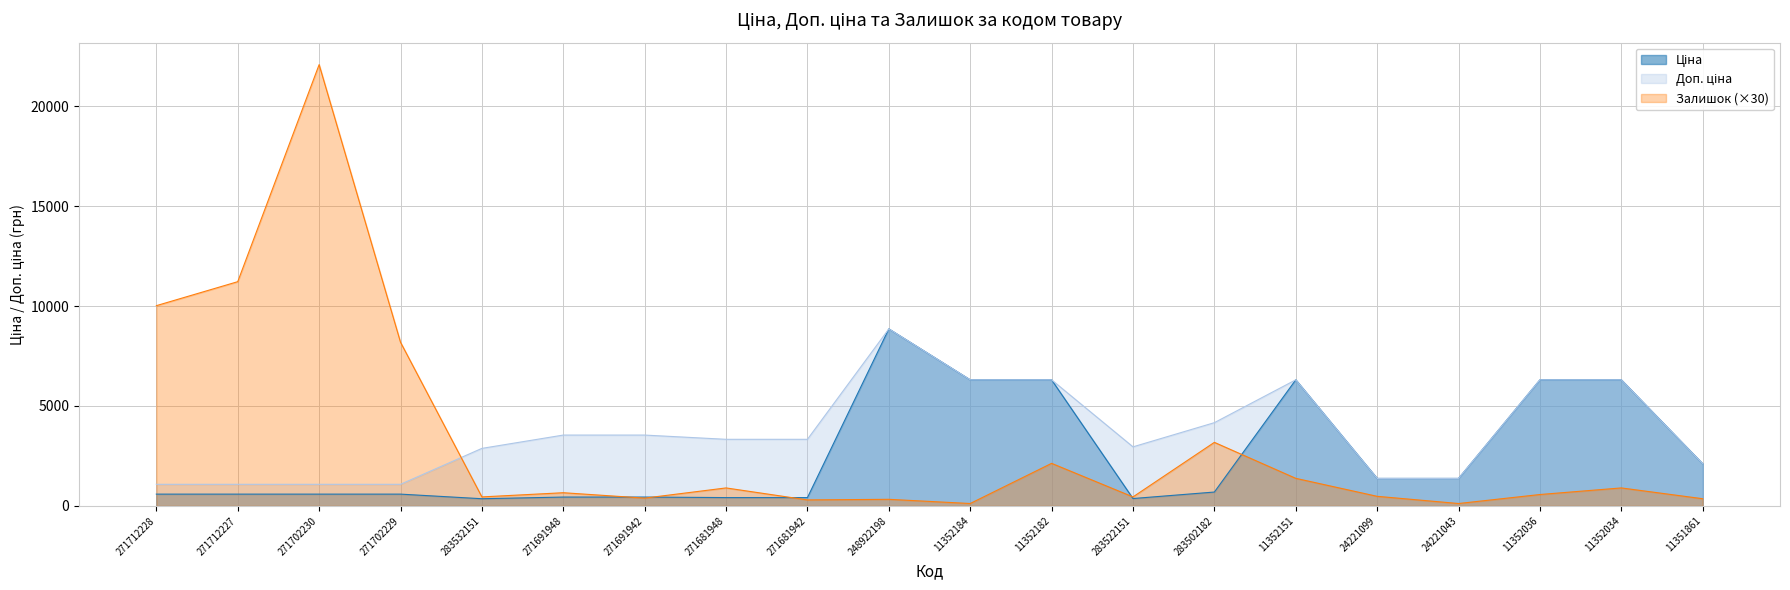

What is the label of the 19th point from the left?

11352034